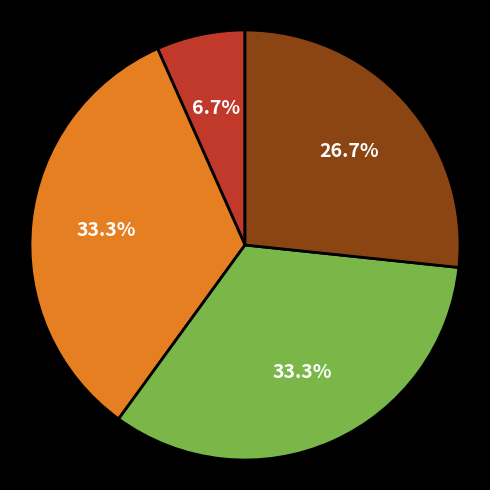

To the nearest percent, what is the average slice percentage?

25%